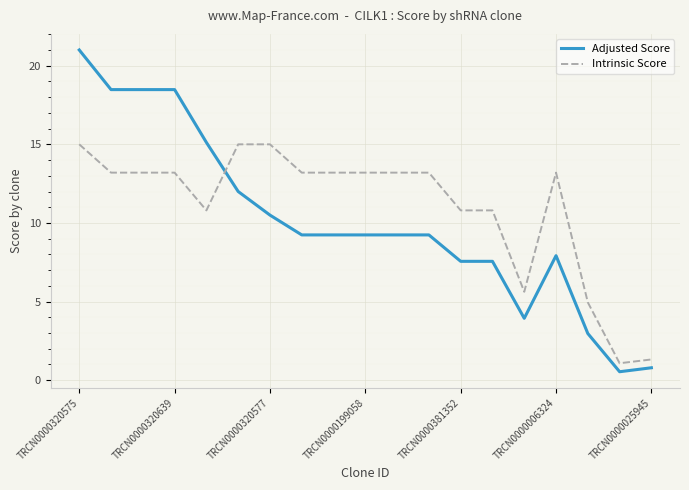

Which series has the largest total across all categories?

Intrinsic Score